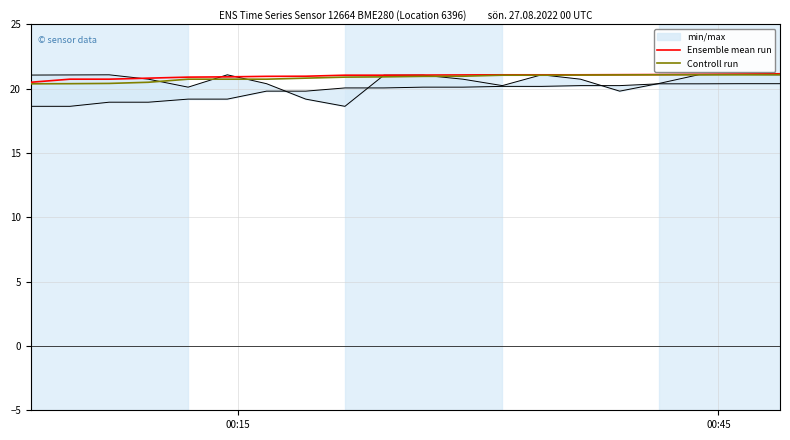

At how many categories does at least one series exceed 20?

20